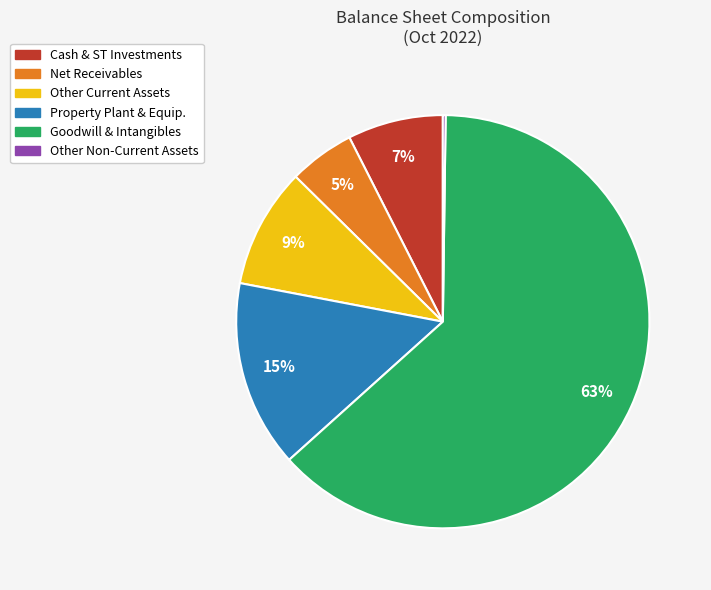

Does any single category account for the majority?

Yes